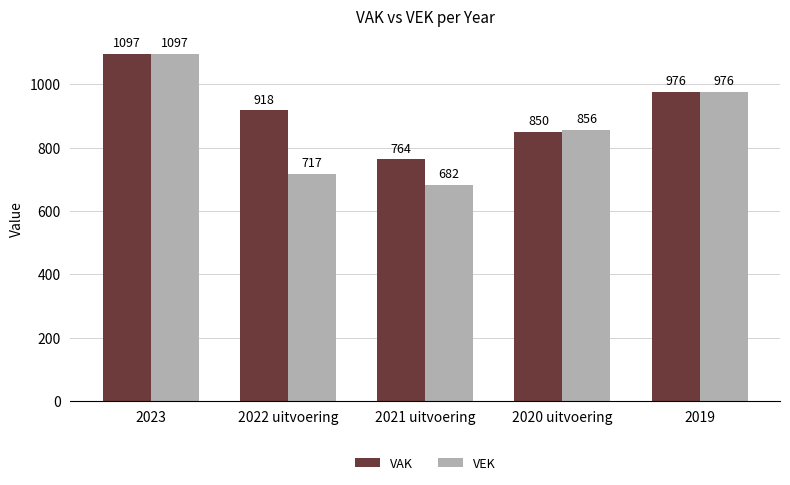

How many series are shown in this chart?

2